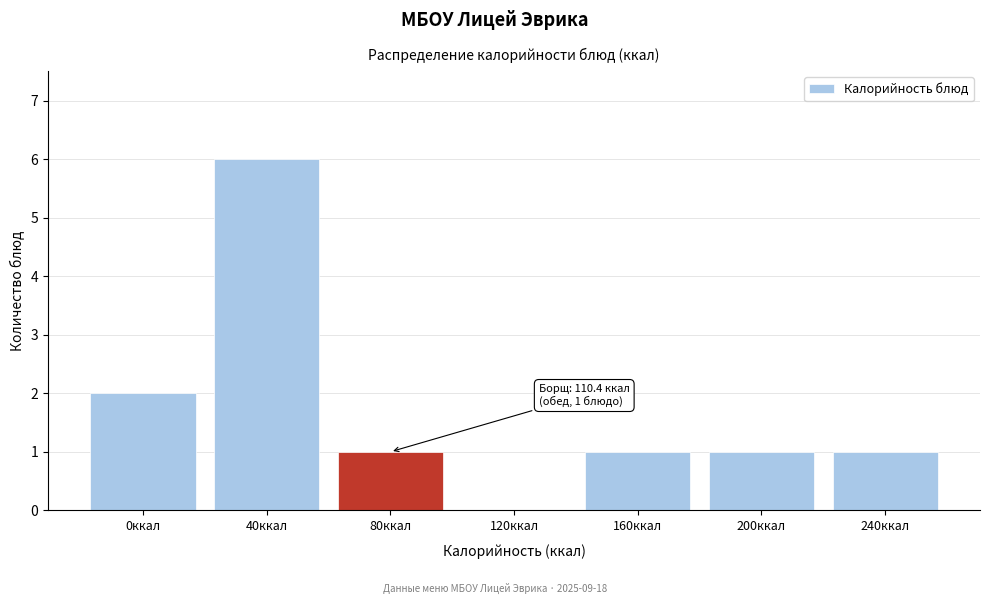

Is it true that the value at 160ккал is 2?

False